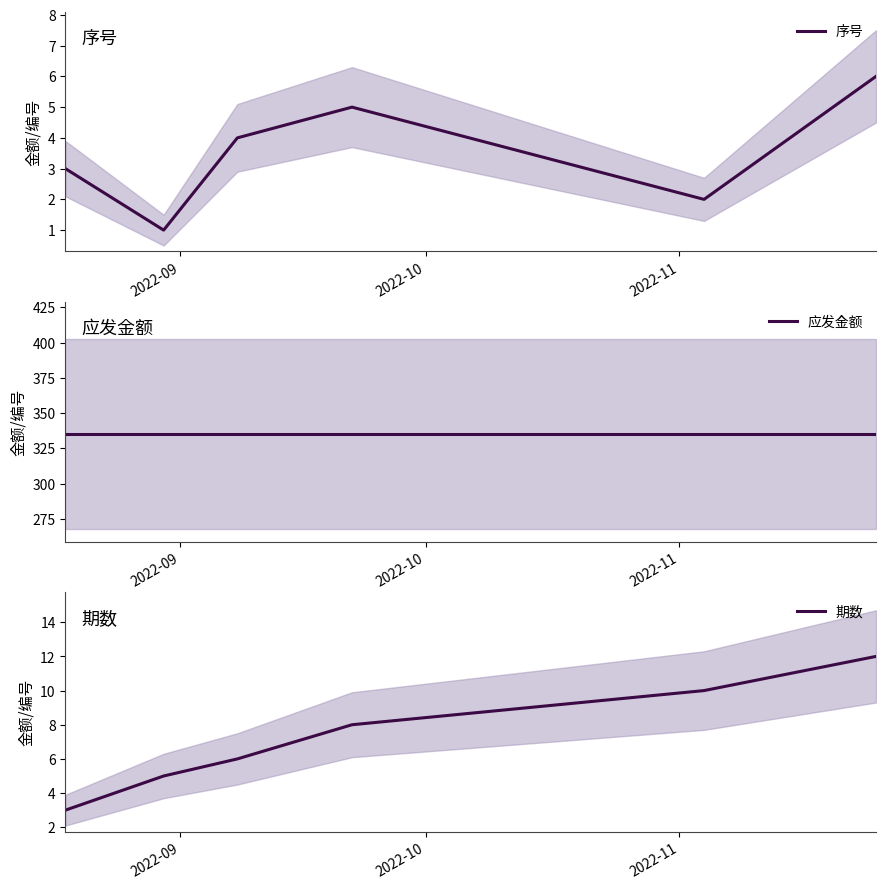

What is the value of the 应发金额 point at the 3rd from the left?

335